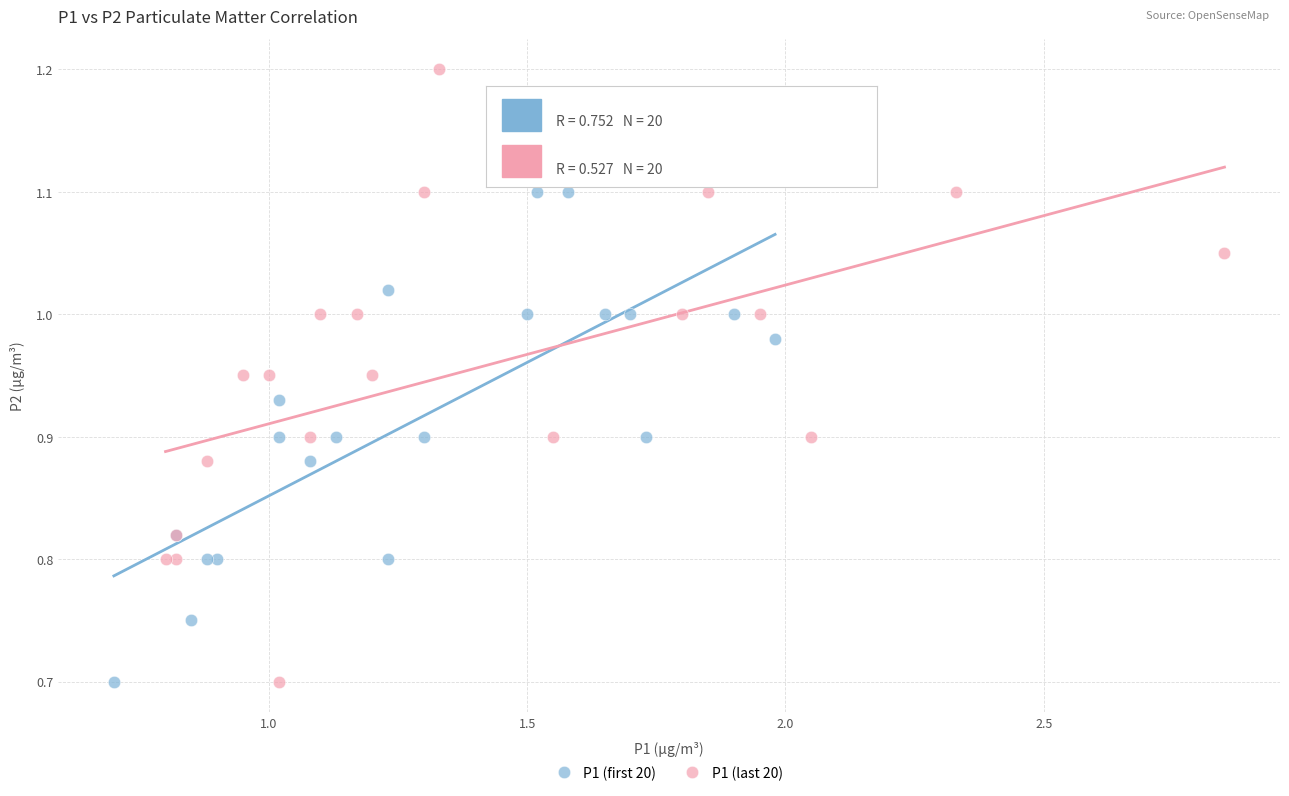

Which series reaches the maximum Y coordinate?

P1 (last 20)